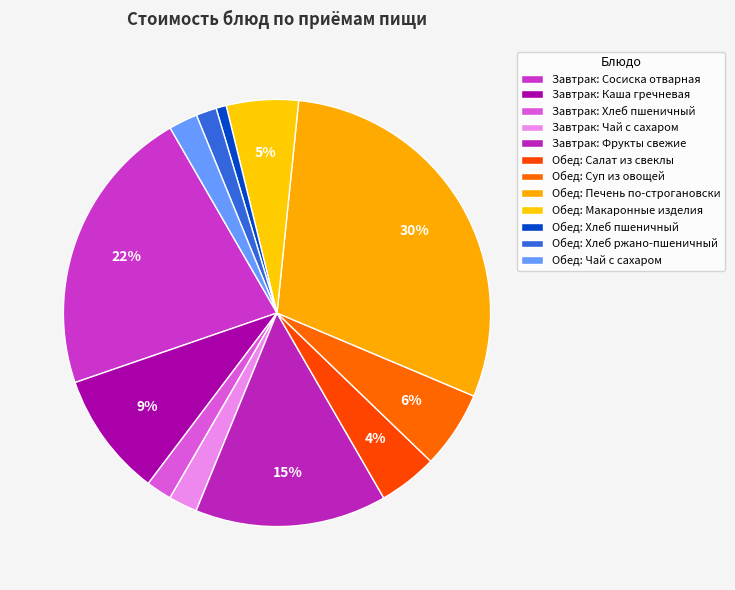

The Обед: Суп из овощей slice represents 1% of the pie. True or false?

False